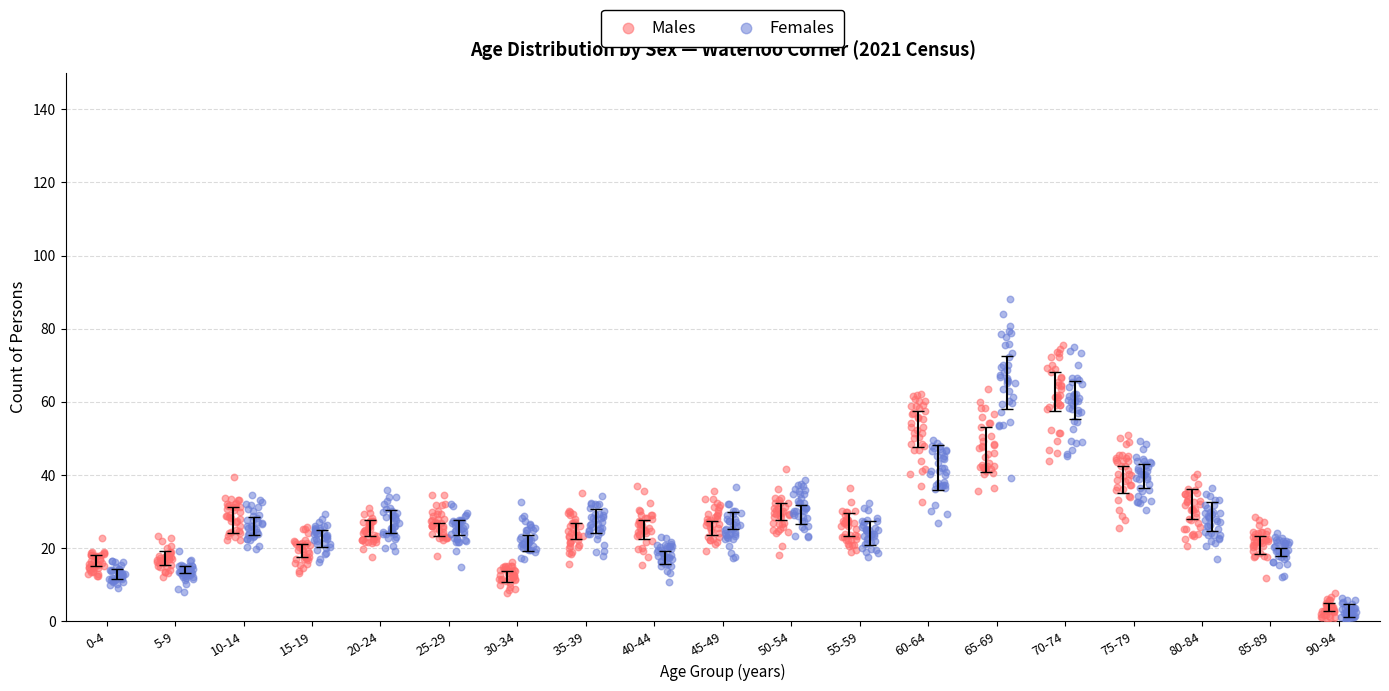

Which series has the largest Y range (max minus min)?

Females